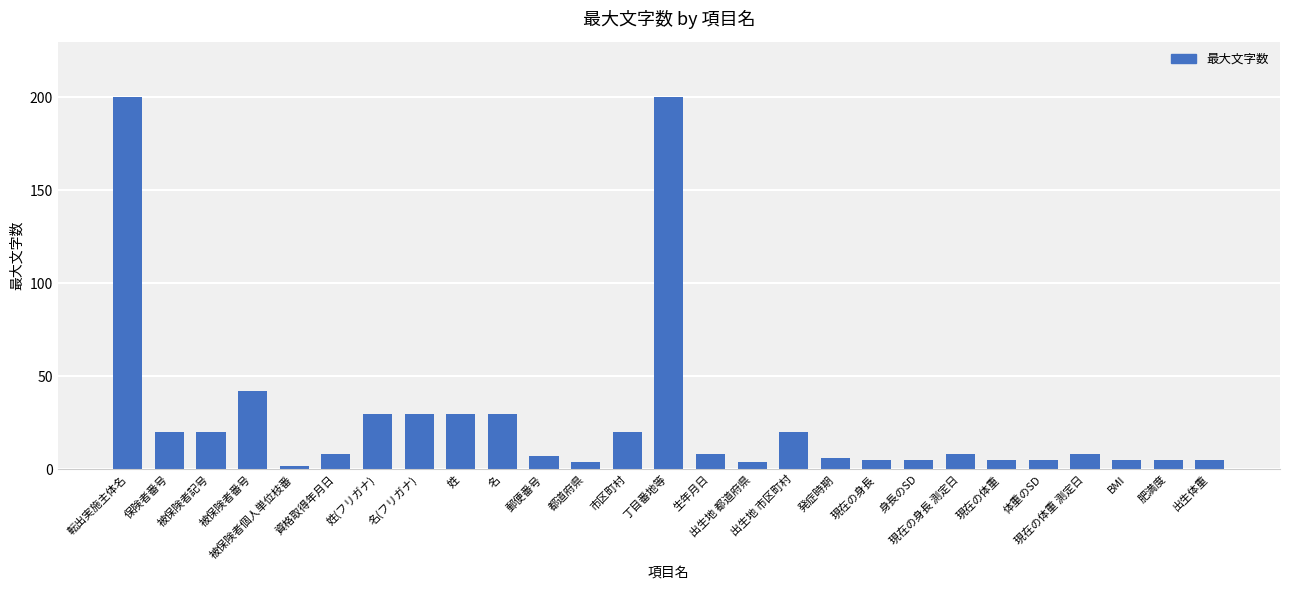

Count the number of categories in the chart.

27